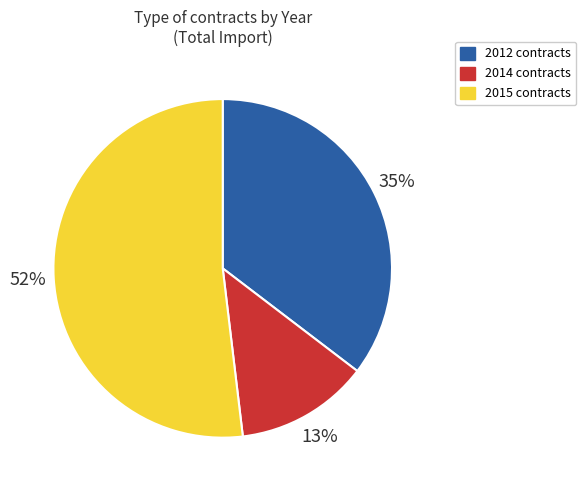

To the nearest percent, what is the average slice percentage?

33%